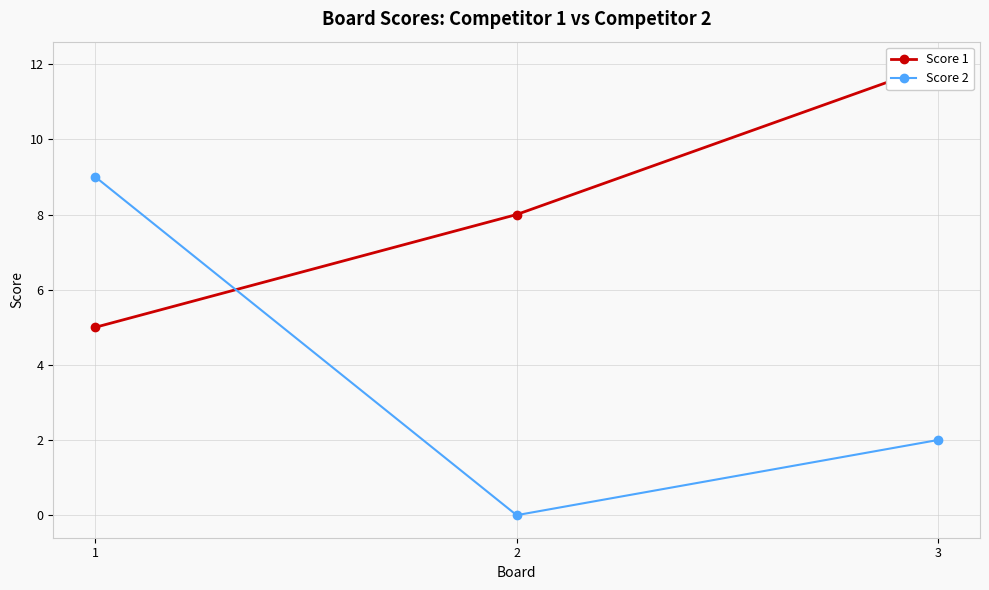

Between 3 and 2, which is larger?

3